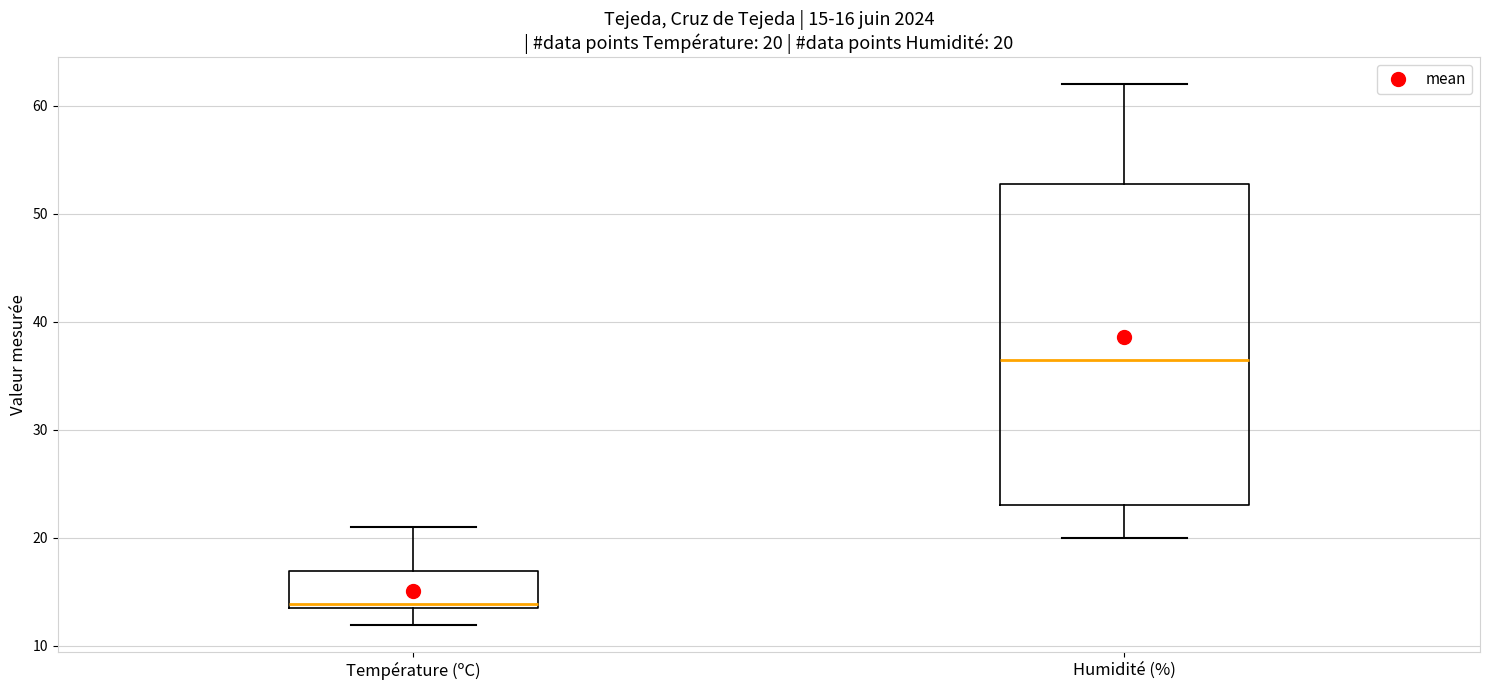

Which box is the tallest, from its lower edge to its upper edge?

Humidité (%)